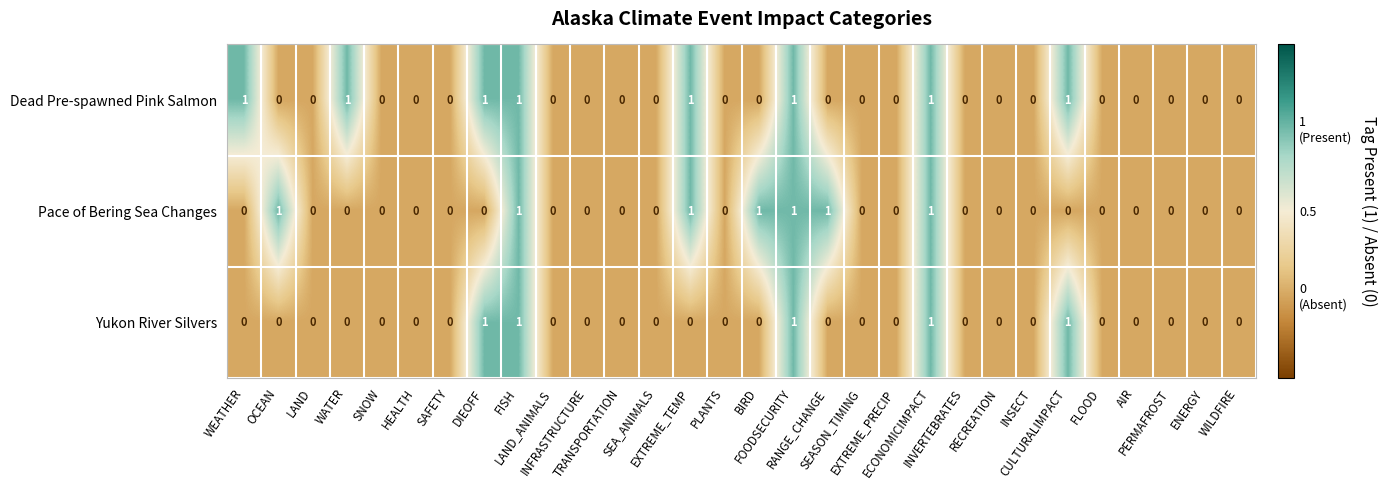

How many Dead Pre-spawned Pink Salmon values are between 0 and 1?

30